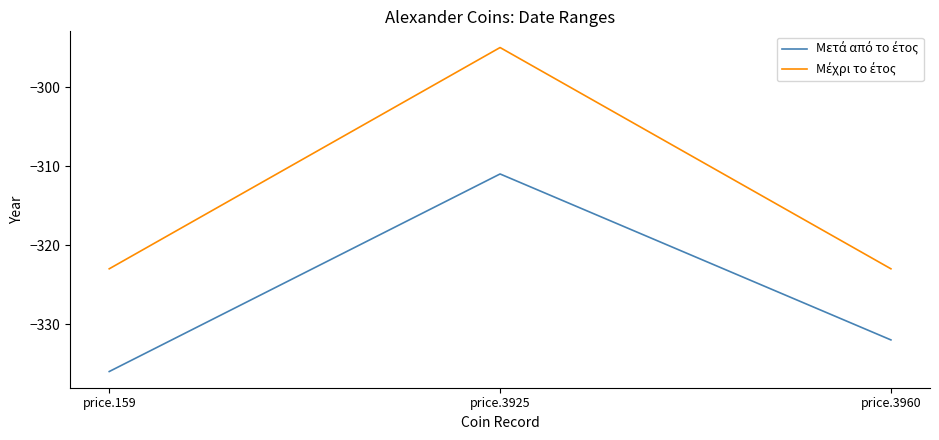

Which category has the highest value across all series?

price.3925